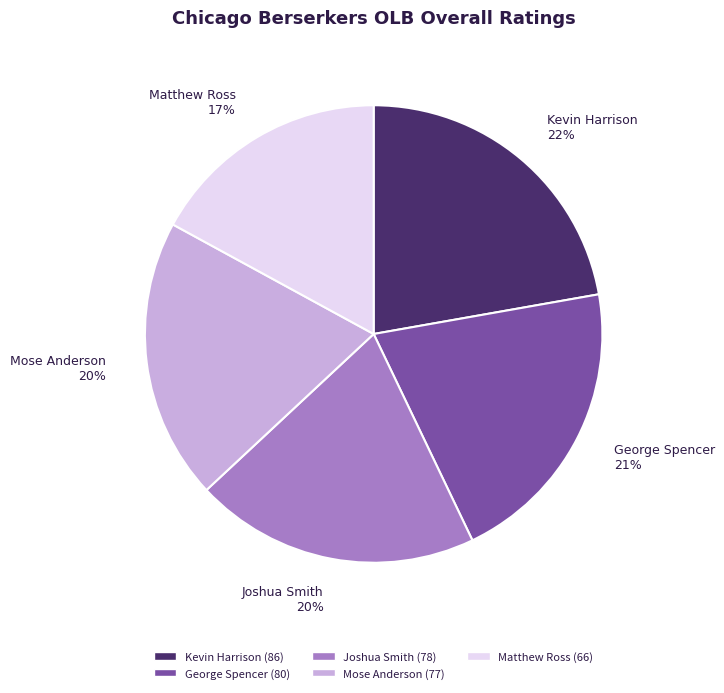

How many slices are in this pie chart?

5